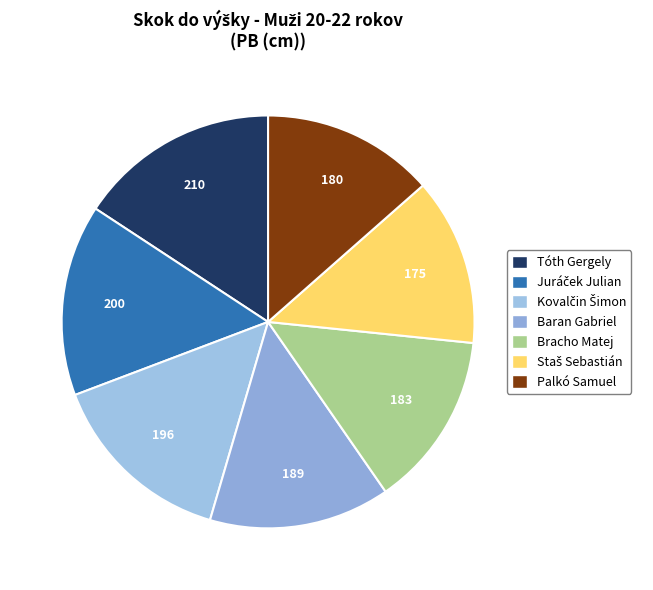

To the nearest percent, what percentage of the pie is Staš Sebastián?

13%